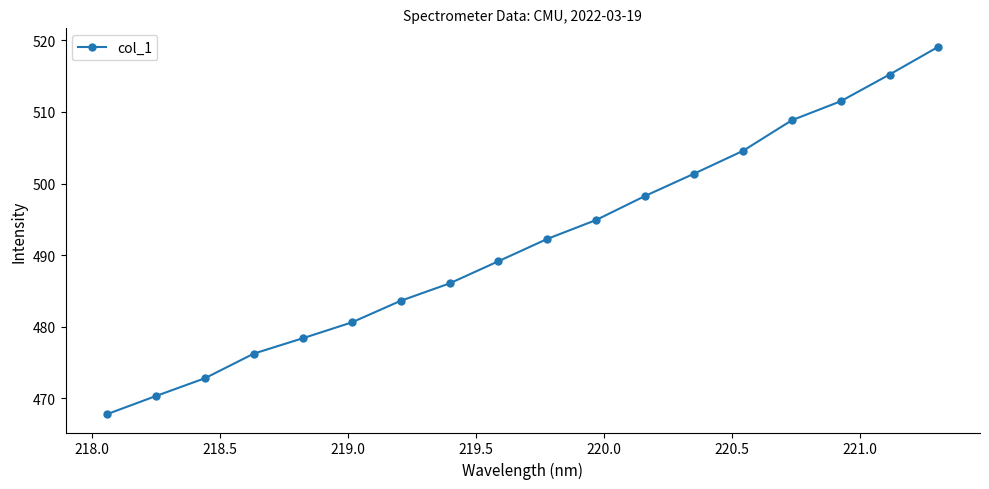

True or false: there are more than 1 points higher than both neighbors.

False